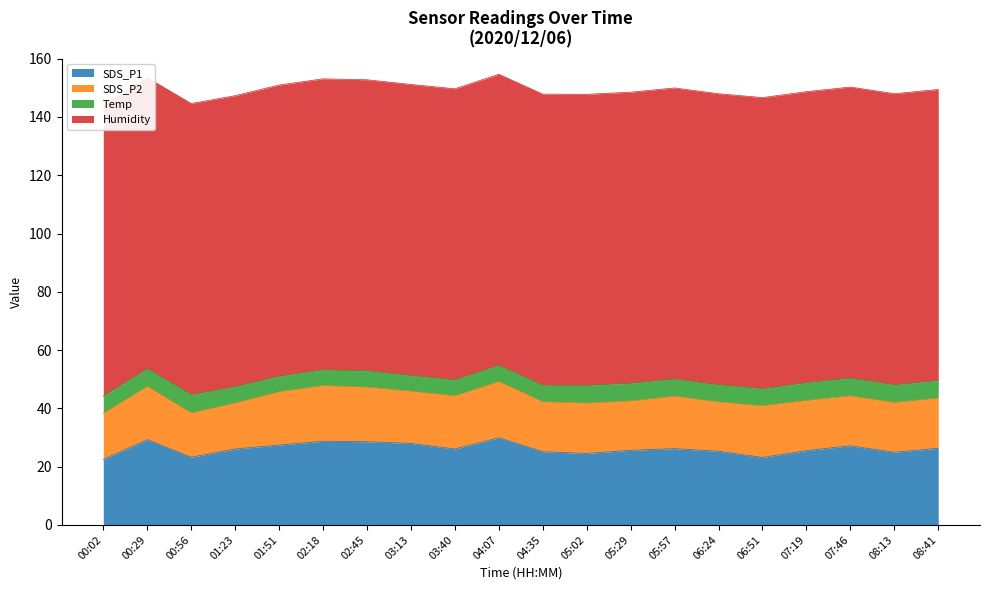

Is it true that Humidity equals 99.9 at 06:24?

True